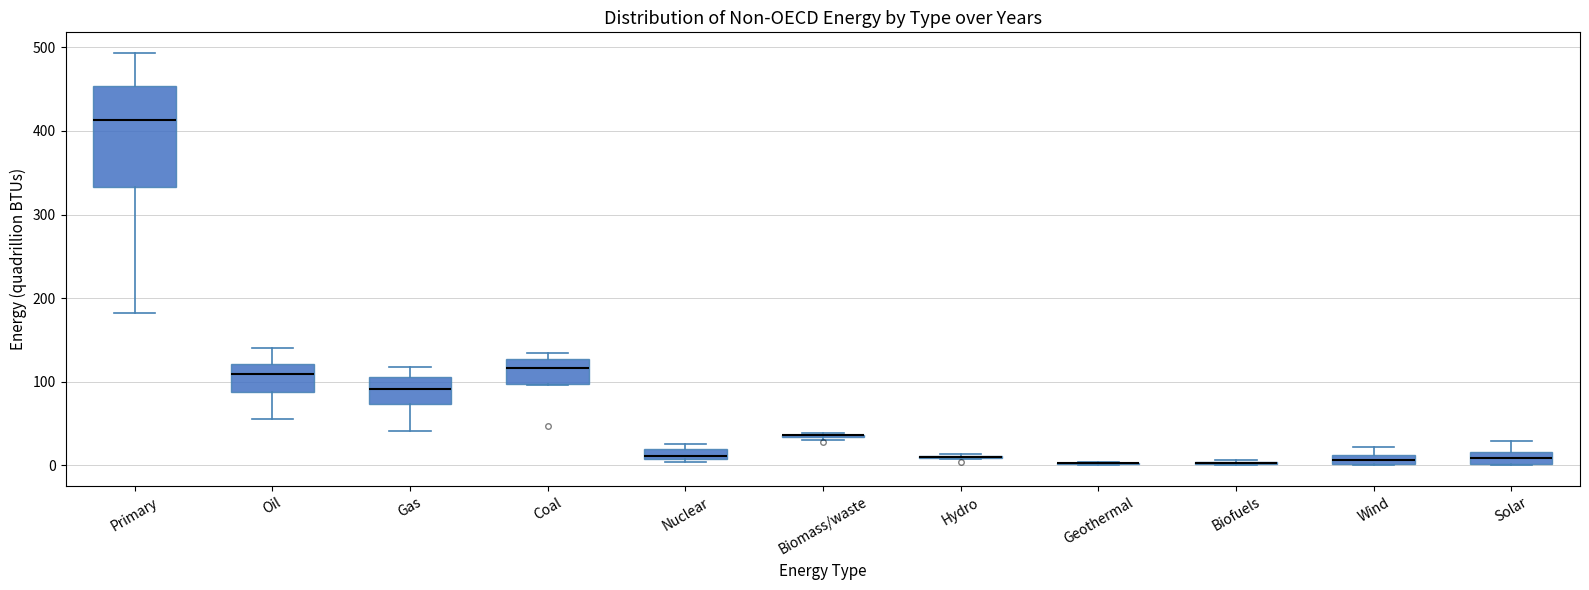

Comparing the boxes themselves (not the whiskers), which one is the tallest?

Primary